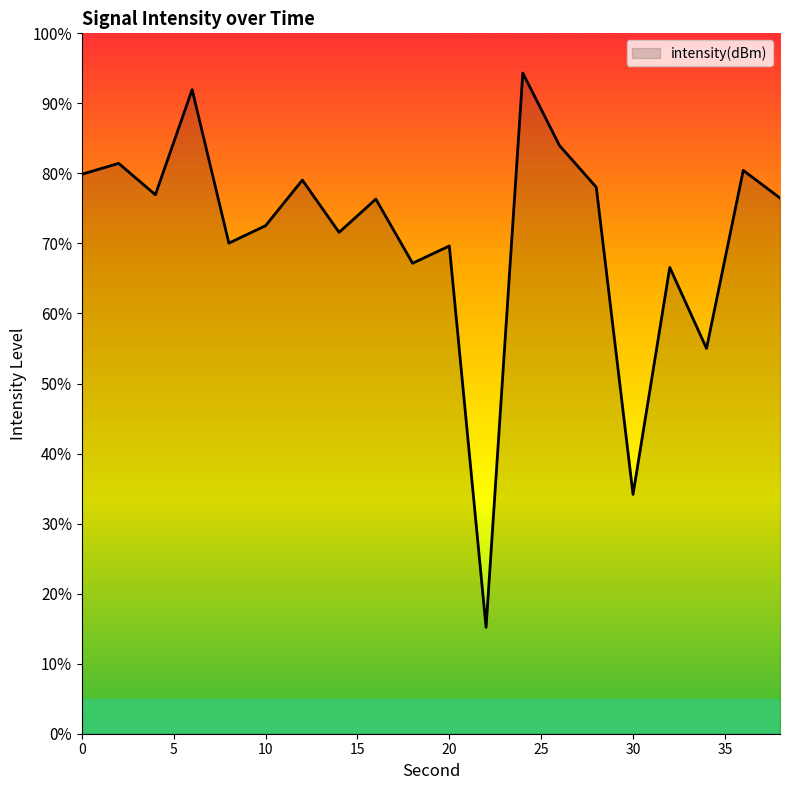

What is the minimum value shown in the chart?

15.2